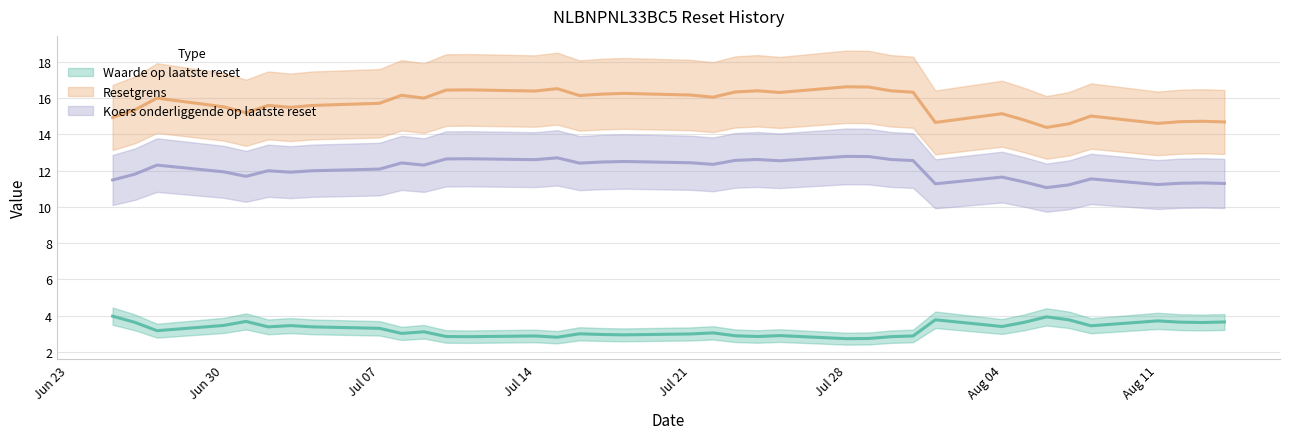

Reading left to right, what are all the values shown in this chart?

Waarde op laatste reset: 2025-08-14=3.7	2025-08-13=3.6	2025-08-12=3.6	2025-08-11=3.7	2025-08-08=3.5	2025-08-07=3.8	2025-08-06=3.9	2025-08-05=3.6	2025-08-04=3.4	2025-08-01=3.8	2025-07-31=2.9	2025-07-30=2.9	2025-07-29=2.8	2025-07-28=2.7	2025-07-25=2.9	2025-07-24=2.9	2025-07-23=2.9	2025-07-22=3.1	2025-07-21=3.0	2025-07-18=3.0	2025-07-17=3.0	2025-07-16=3.0	2025-07-15=2.8	2025-07-14=2.9	2025-07-11=2.9	2025-07-10=2.9	2025-07-09=3.1	2025-07-08=3.0	2025-07-07=3.3	2025-07-04=3.4	2025-07-03=3.5	2025-07-02=3.4	2025-07-01=3.7	2025-06-30=3.5	2025-06-27=3.2	2025-06-26=3.6	2025-06-25=4.0
Resetgrens: 2025-08-14=14.7	2025-08-13=14.7	2025-08-12=14.7	2025-08-11=14.6	2025-08-08=15.0	2025-08-07=14.6	2025-08-06=14.4	2025-08-05=14.8	2025-08-04=15.1	2025-08-01=14.7	2025-07-31=16.3	2025-07-30=16.4	2025-07-29=16.6	2025-07-28=16.6	2025-07-25=16.3	2025-07-24=16.4	2025-07-23=16.3	2025-07-22=16.0	2025-07-21=16.2	2025-07-18=16.2	2025-07-17=16.2	2025-07-16=16.1	2025-07-15=16.5	2025-07-14=16.4	2025-07-11=16.4	2025-07-10=16.4	2025-07-09=16.0	2025-07-08=16.1	2025-07-07=15.7	2025-07-04=15.6	2025-07-03=15.5	2025-07-02=15.6	2025-07-01=15.2	2025-06-30=15.5	2025-06-27=16.0	2025-06-26=15.3	2025-06-25=14.9
Koers onderliggende op laatste reset: 2025-08-14=11.3	2025-08-13=11.3	2025-08-12=11.3	2025-08-11=11.2	2025-08-08=11.5	2025-08-07=11.2	2025-08-06=11.1	2025-08-05=11.4	2025-08-04=11.6	2025-08-01=11.3	2025-07-31=12.6	2025-07-30=12.6	2025-07-29=12.8	2025-07-28=12.8	2025-07-25=12.5	2025-07-24=12.6	2025-07-23=12.6	2025-07-22=12.3	2025-07-21=12.4	2025-07-18=12.5	2025-07-17=12.5	2025-07-16=12.4	2025-07-15=12.7	2025-07-14=12.6	2025-07-11=12.7	2025-07-10=12.6	2025-07-09=12.3	2025-07-08=12.4	2025-07-07=12.1	2025-07-04=12.0	2025-07-03=11.9	2025-07-02=12.0	2025-07-01=11.7	2025-06-30=11.9	2025-06-27=12.3	2025-06-26=11.8	2025-06-25=11.5